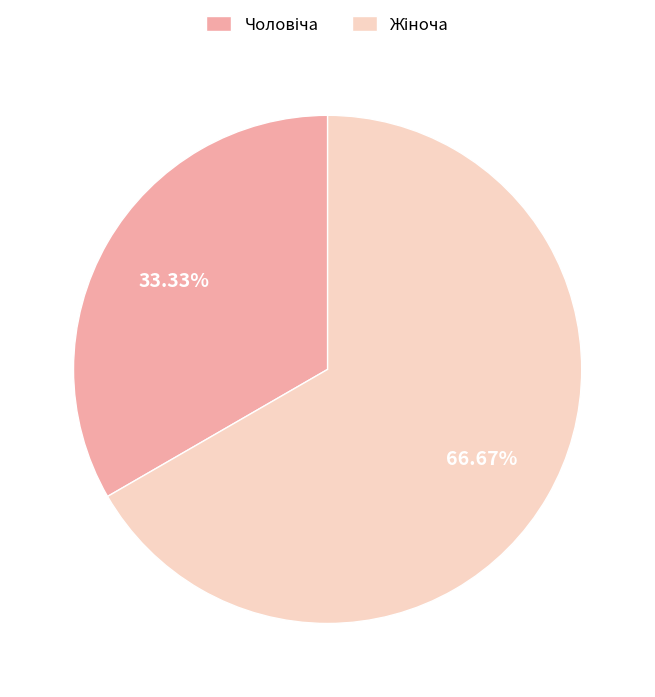

Is there a majority slice in this chart?

Yes